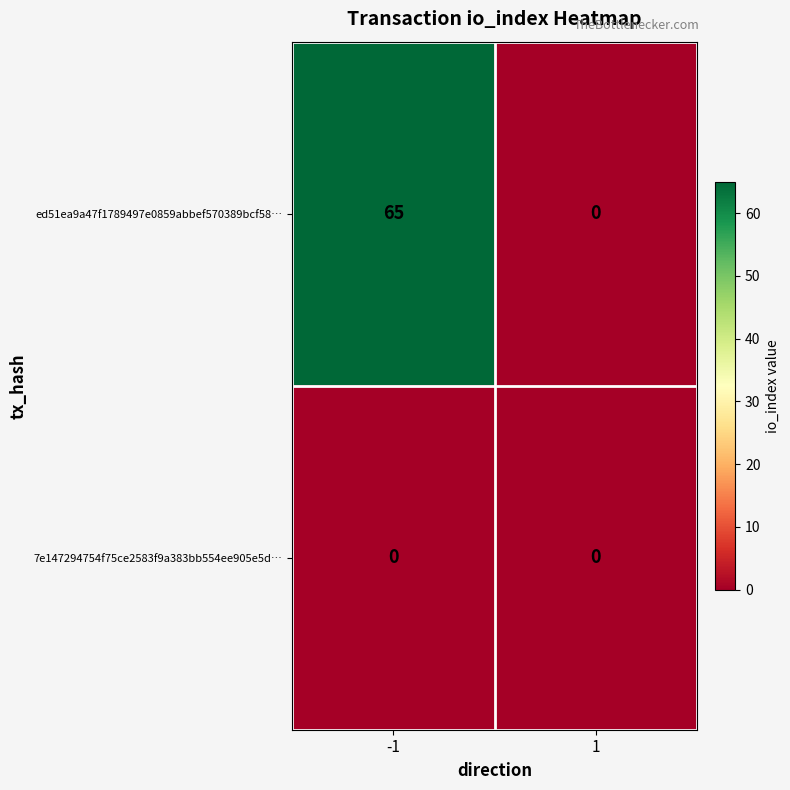

What is the maximum value for ed51ea9a47f1789497e0859abbef570389bcf58…?

65